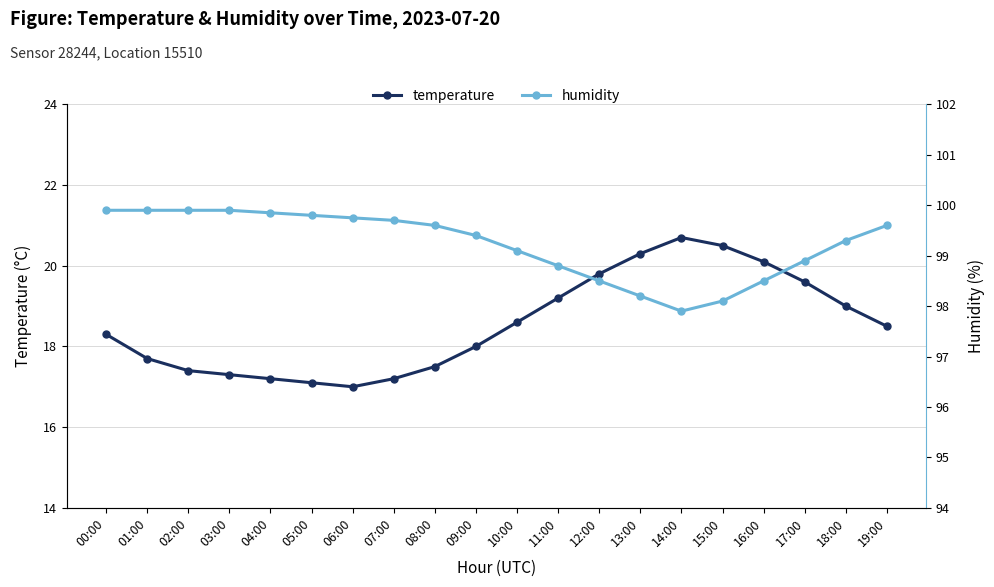

Rank the series by their maximum value, from highest to lowest.

humidity, temperature